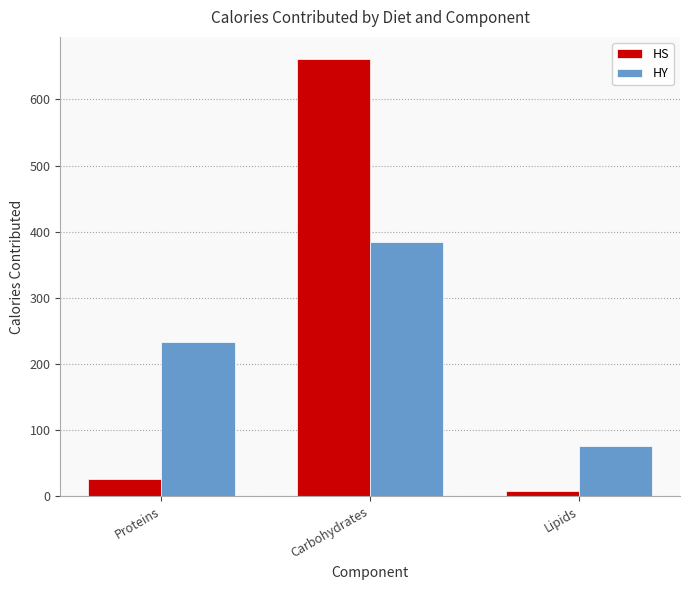

What are all the series names shown in the legend?

HS, HY